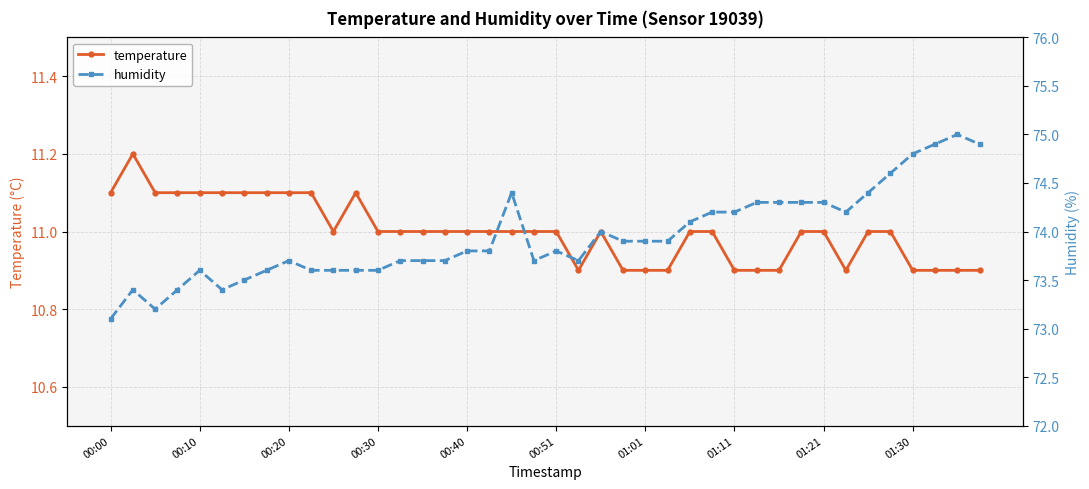

True or false: humidity and temperature intersect in this chart.

False